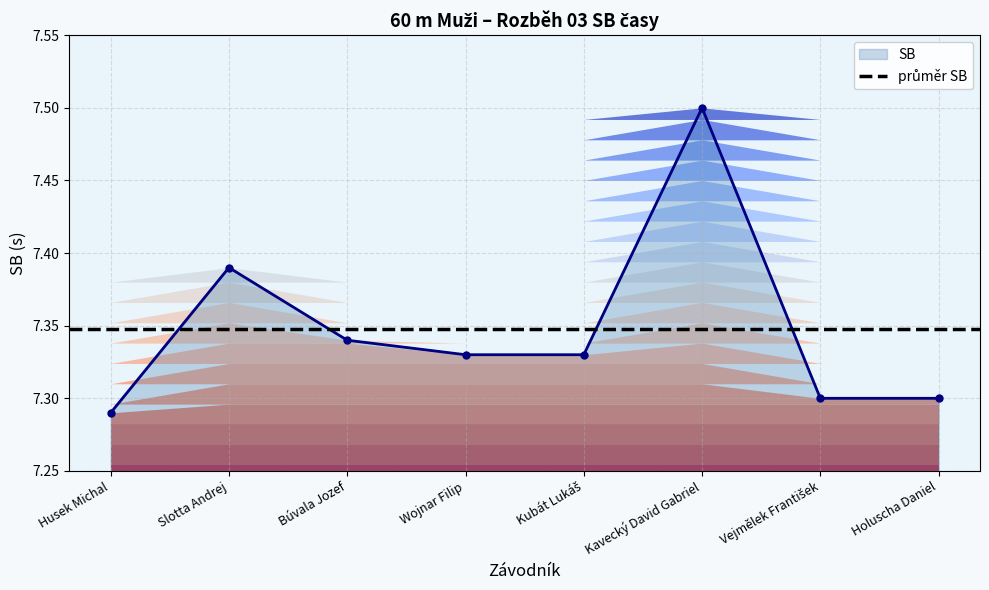

Reading right to left, extract all data points from this chart.

7.3	7.3	7.5	7.3	7.3	7.3	7.4	7.3